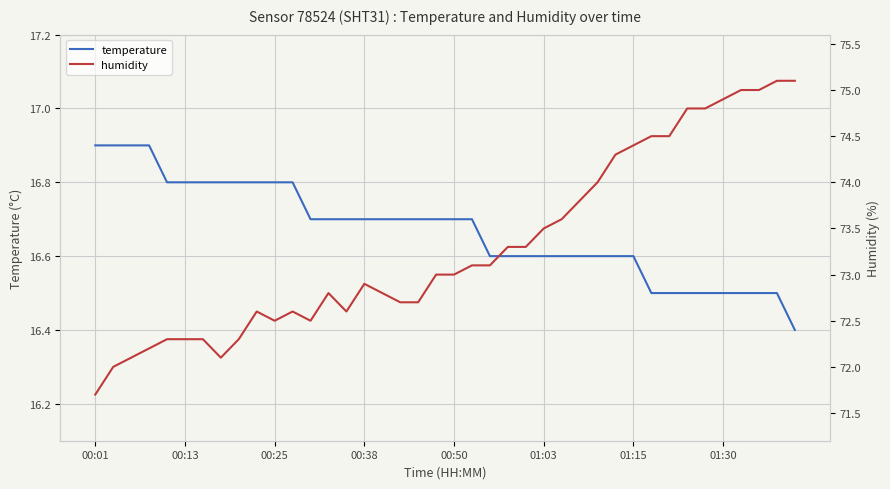

Reading right to left, what are all the values shown in this chart?

temperature: 16.4	16.5	16.5	16.5	16.5	16.5	16.5	16.5	16.5	16.6	16.6	16.6	16.6	16.6	16.6	16.6	16.6	16.6	16.7	16.7	16.7	16.7	16.7	16.7	16.7	16.7	16.7	16.7	16.8	16.8	16.8	16.8	16.8	16.8	16.8	16.8	16.9	16.9	16.9	16.9
humidity: 75.1	75.1	75.0	75.0	74.9	74.8	74.8	74.5	74.5	74.4	74.3	74.0	73.8	73.6	73.5	73.3	73.3	73.1	73.1	73.0	73.0	72.7	72.7	72.8	72.9	72.6	72.8	72.5	72.6	72.5	72.6	72.3	72.1	72.3	72.3	72.3	72.2	72.1	72.0	71.7